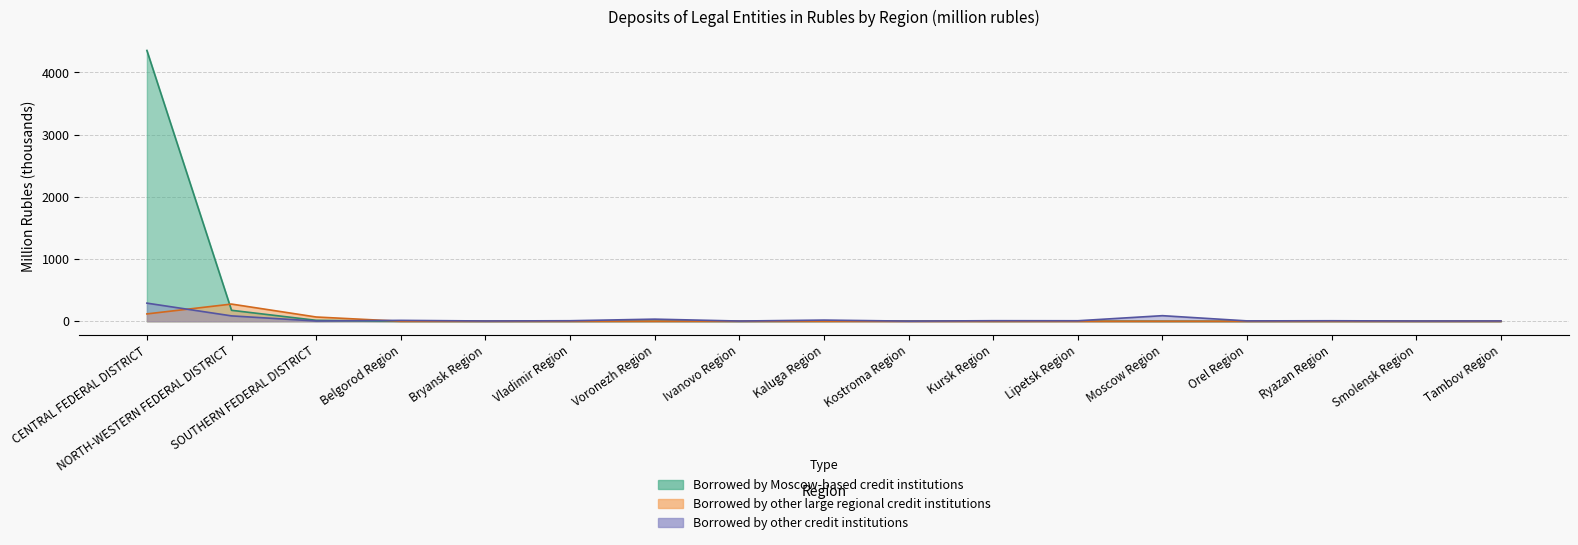

True or false: Borrowed by other credit institutions and Borrowed by Moscow-based credit institutions cross at least once.

True